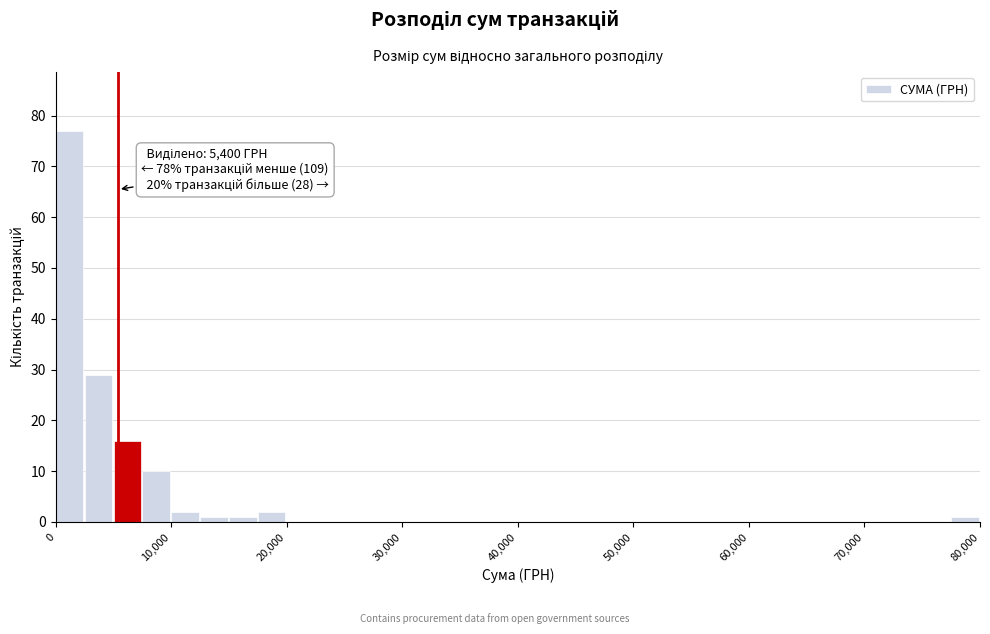

Around what value on the x-axis is the tallest bar? Give the approximate position of its centre, as read against the axis.

1000